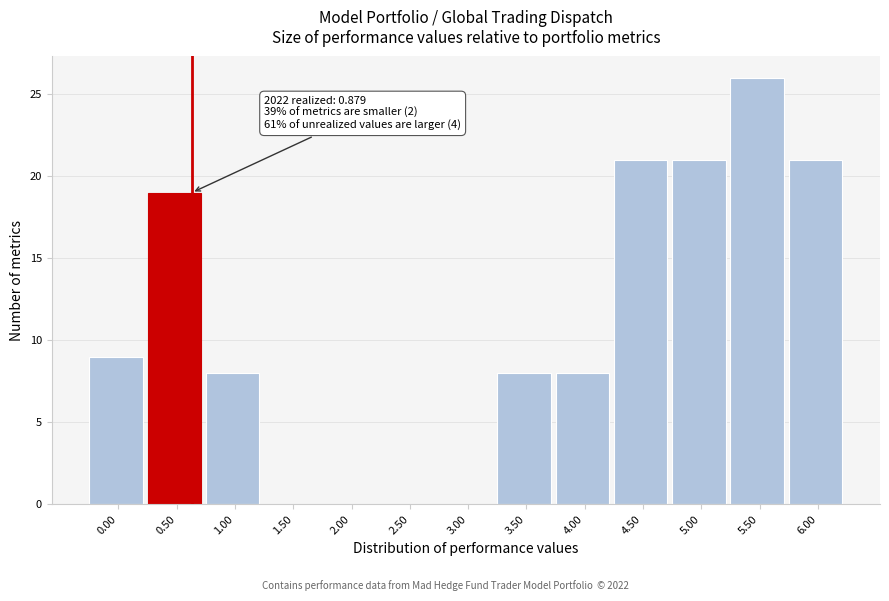

Reading left to right, transcribe all the data shown in this chart.

0.00=9	0.50=19	1.00=8	1.50=0	2.00=0	2.50=0	3.00=0	3.50=8	4.00=8	4.50=21	5.00=21	5.50=26	6.00=21